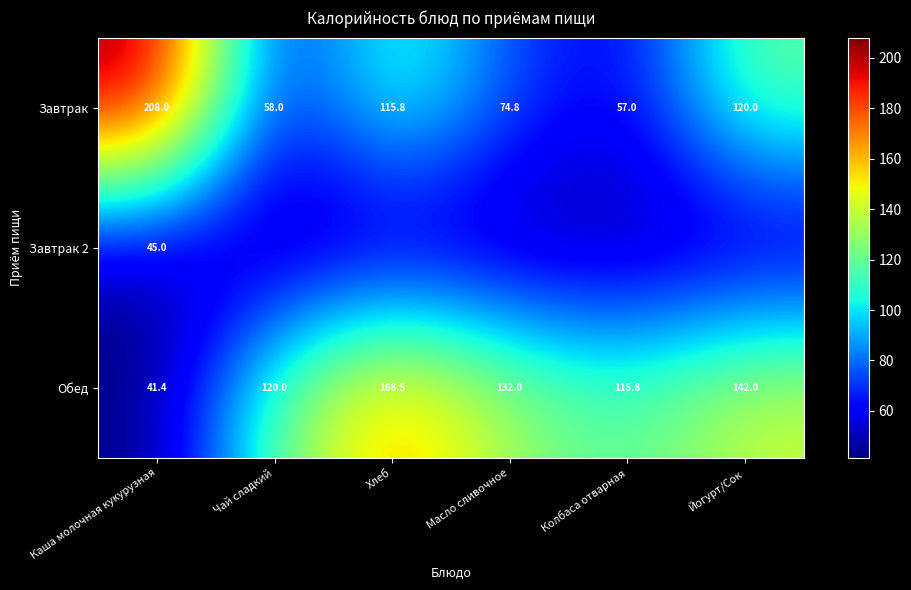

What is the difference between the second highest and minimum values in the Завтрак series?

63.0